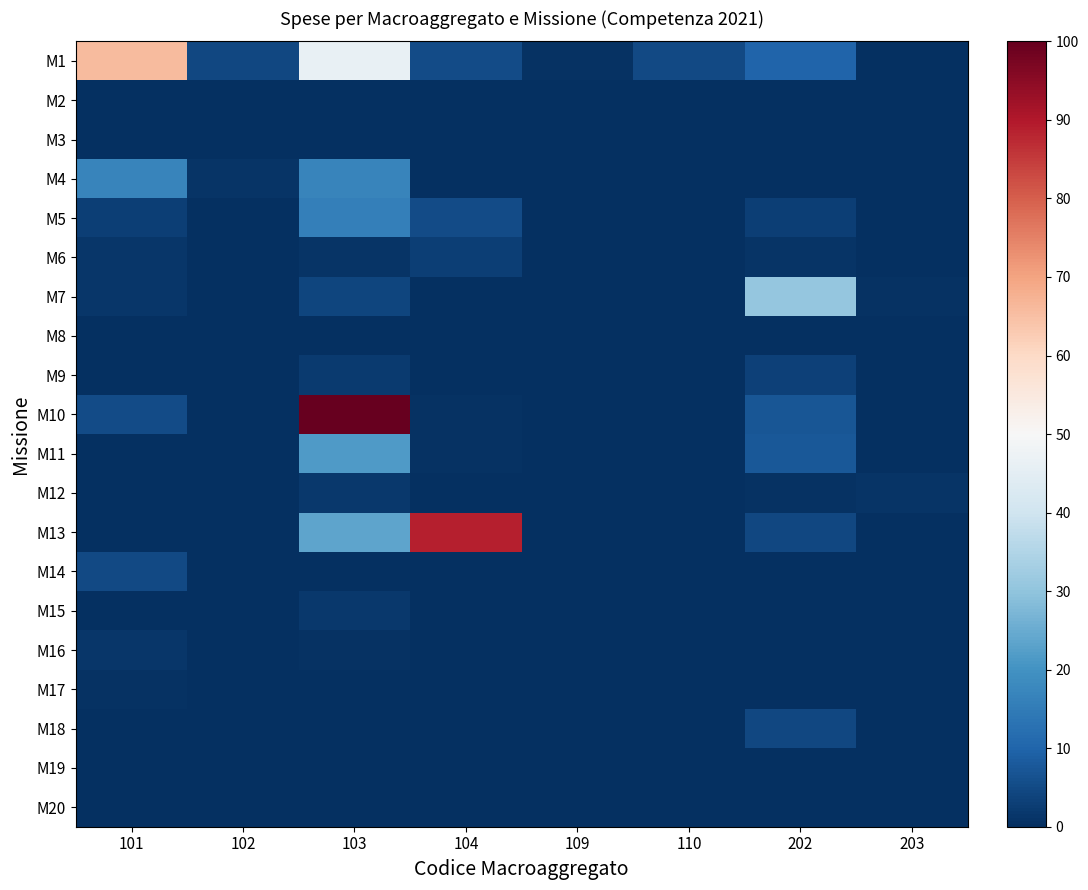

Reading left to right, transcribe all the data shown in this chart.

M1: 101=65.9	102=4.6	103=46.1	104=5.3	109=0.5	110=4.9	202=10.0	203=0.0
M2: 101=0.0	102=0.0	103=0.0	104=0.0	109=0.0	110=0.0	202=0.0	203=0.0
M3: 101=0.0	102=0.0	103=0.0	104=0.0	109=0.0	110=0.0	202=0.0	203=0.0
M4: 101=17.0	102=1.1	103=16.8	104=0.4	109=0.0	110=0.0	202=0.0	203=0.0
M5: 101=2.9	102=0.2	103=16.0	104=5.1	109=0.0	110=0.0	202=3.1	203=0.0
M6: 101=1.5	102=0.1	103=1.0	104=3.1	109=0.0	110=0.0	202=1.0	203=0.0
M7: 101=1.2	102=0.1	103=4.0	104=0.0	109=0.0	110=0.0	202=30.6	203=0.4
M8: 101=0.0	102=0.0	103=0.0	104=0.0	109=0.0	110=0.0	202=0.0	203=0.0
M9: 101=0.0	102=0.0	103=2.3	104=0.0	109=0.0	110=0.0	202=3.1	203=0.0
M10: 101=5.2	102=0.3	103=100.0	104=0.6	109=0.0	110=0.0	202=7.3	203=0.0
M11: 101=0.0	102=0.0	103=21.6	104=0.5	109=0.0	110=0.0	202=7.7	203=0.0
M12: 101=0.0	102=0.0	103=1.6	104=0.4	109=0.0	110=0.0	202=0.5	203=0.9
M13: 101=0.0	102=0.0	103=23.5	104=89.0	109=0.0	110=0.0	202=4.6	203=0.0
M14: 101=4.7	102=0.3	103=0.0	104=0.0	109=0.0	110=0.0	202=0.0	203=0.0
M15: 101=0.0	102=0.0	103=1.8	104=0.0	109=0.0	110=0.0	202=0.3	203=0.0
M16: 101=1.5	102=0.1	103=0.5	104=0.2	109=0.0	110=0.0	202=0.0	203=0.0
M17: 101=0.8	102=0.0	103=0.0	104=0.0	109=0.0	110=0.0	202=0.0	203=0.0
M18: 101=0.0	102=0.0	103=0.0	104=0.0	109=0.0	110=0.0	202=4.6	203=0.0
M19: 101=0.0	102=0.0	103=0.0	104=0.0	109=0.0	110=0.0	202=0.0	203=0.0
M20: 101=0.0	102=0.0	103=0.0	104=0.0	109=0.0	110=0.0	202=0.0	203=0.0